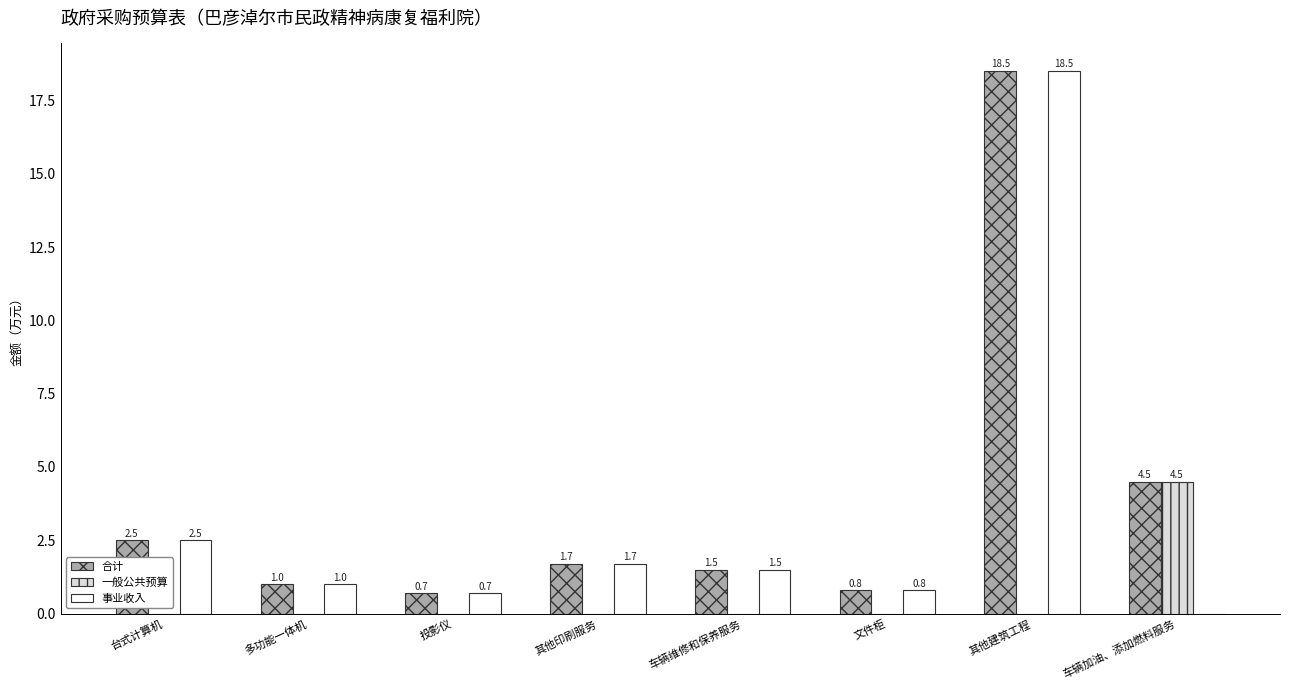

True or false: 合计 has a value of 0.7 at 投影仪.

True